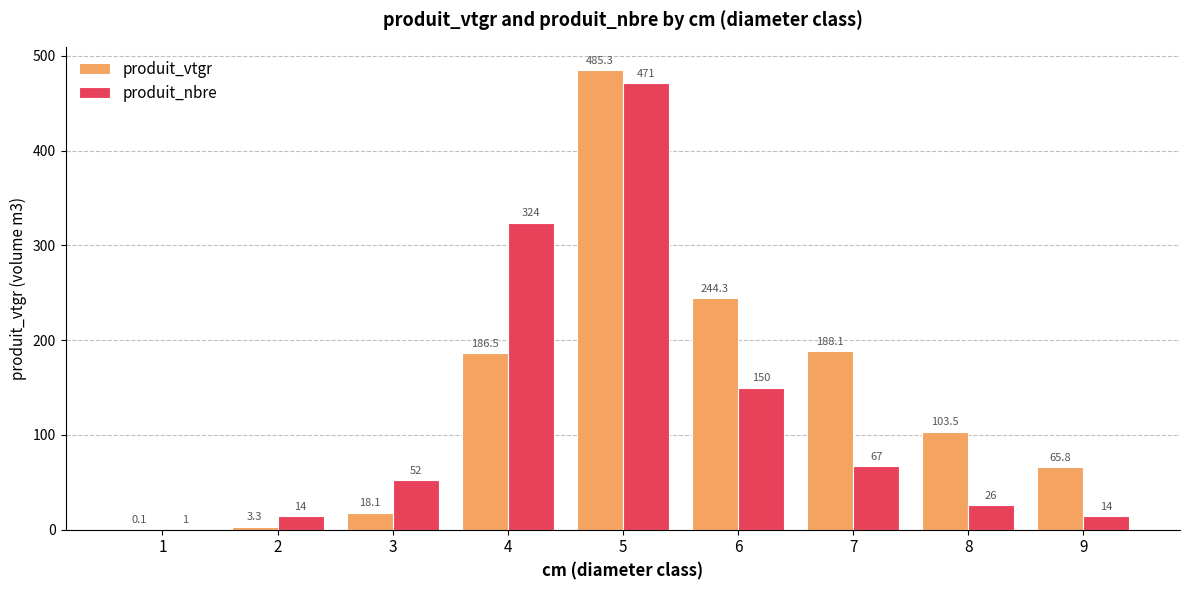

At which label is produit_vtgr closest to 242?

6